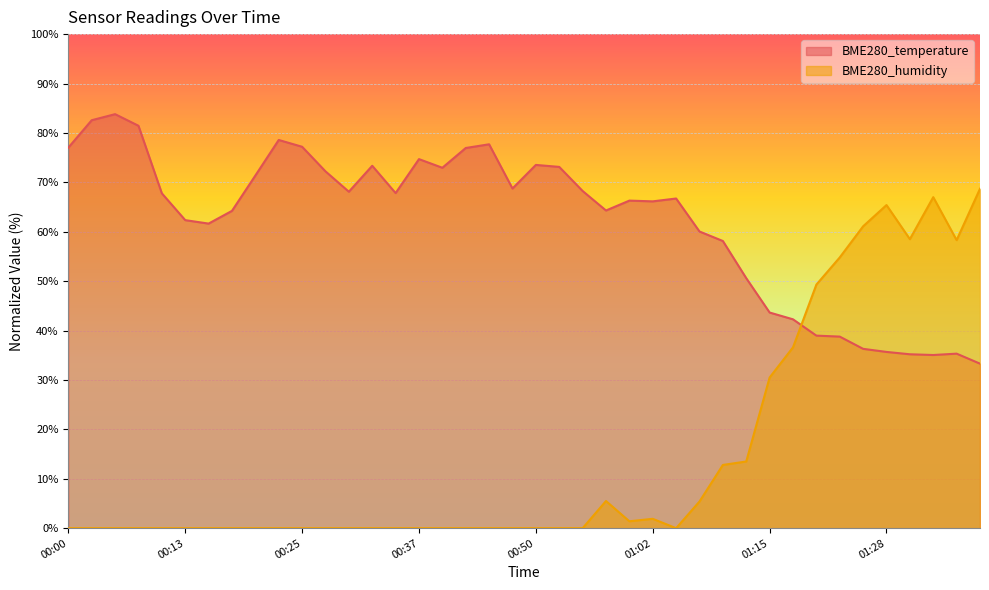

Reading left to right, transcribe all the data shown in this chart.

BME280_temperature: 00:00=77.0	00:03=82.6	00:05=83.8	00:08=81.5	00:10=67.8	00:13=62.3	00:15=61.6	00:18=64.2	00:20=71.4	00:22=78.6	00:25=77.2	00:27=72.2	00:30=68.1	00:32=73.4	00:35=67.8	00:37=74.7	00:39=73.0	00:42=77.0	00:44=77.7	00:47=68.8	00:50=73.5	00:52=73.1	00:55=68.2	00:57=64.3	01:00=66.3	01:02=66.1	01:05=66.7	01:07=60.0	01:10=58.1	01:12=50.6	01:15=43.6	01:17=42.3	01:20=39.0	01:22=38.8	01:25=36.3	01:28=35.7	01:30=35.2	01:33=35.1	01:36=35.3	01:38=33.3
BME280_humidity: 00:00=0.0	00:03=0.0	00:05=0.0	00:08=0.0	00:10=0.0	00:13=0.0	00:15=0.0	00:18=0.0	00:20=0.0	00:22=0.0	00:25=0.0	00:27=0.0	00:30=0.0	00:32=0.0	00:35=0.0	00:37=0.0	00:39=0.0	00:42=0.0	00:44=0.0	00:47=0.0	00:50=0.0	00:52=0.0	00:55=0.0	00:57=5.5	01:00=1.4	01:02=1.9	01:05=0.0	01:07=5.4	01:10=12.8	01:12=13.5	01:15=30.5	01:17=36.6	01:20=49.3	01:22=54.8	01:25=61.1	01:28=65.4	01:30=58.5	01:33=67.0	01:36=58.3	01:38=68.7